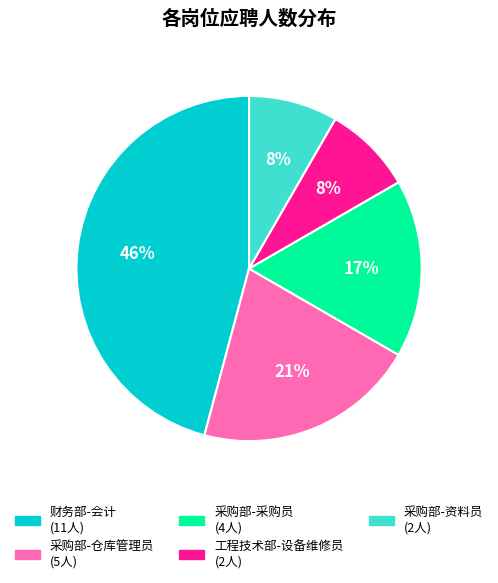

To the nearest percent, what portion does 采购部-仓库管理员 represent?

21%